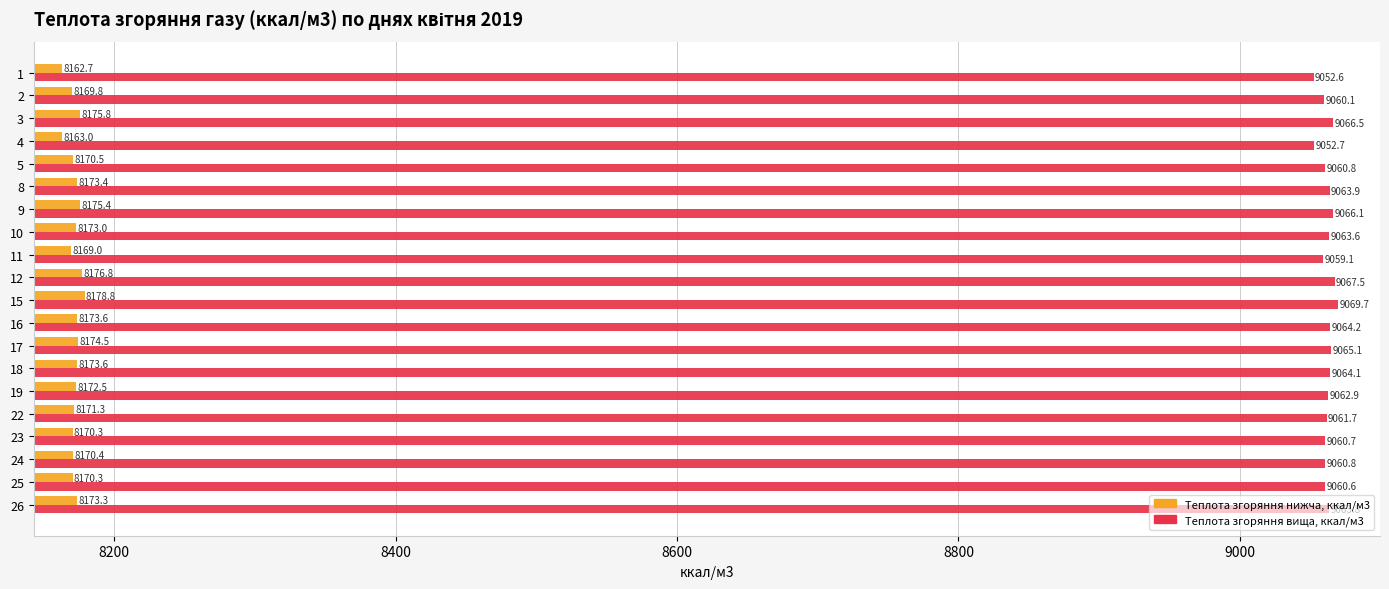

The Теплота згоряння нижча, ккал/м3 series shows 8171.3 at 22. True or false?

True